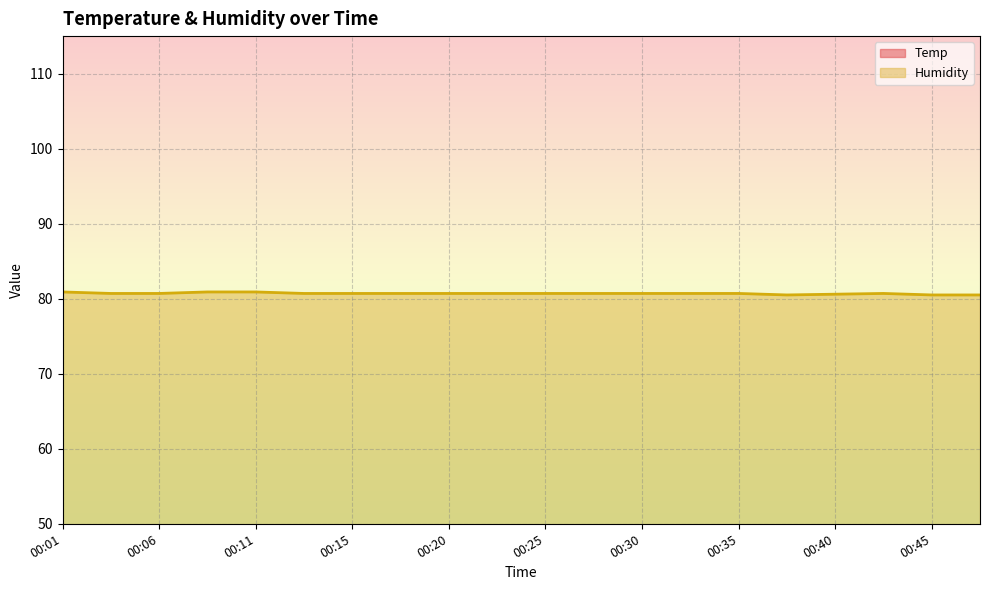

At how many categories does at least one series exceed 66?

20